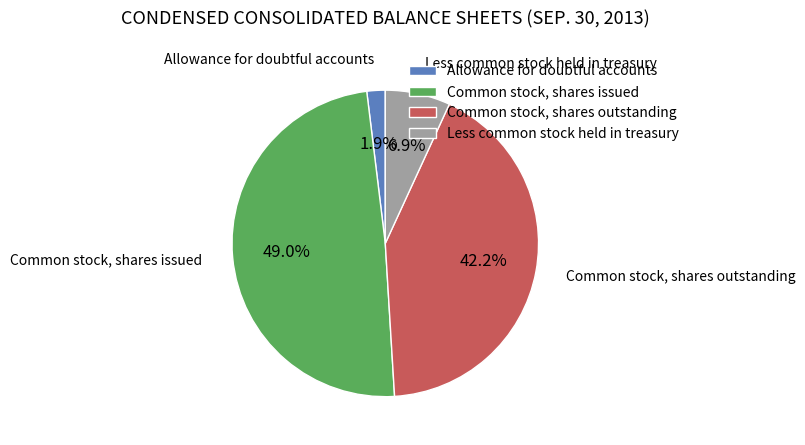

Which slice is the smallest?

Allowance for doubtful accounts